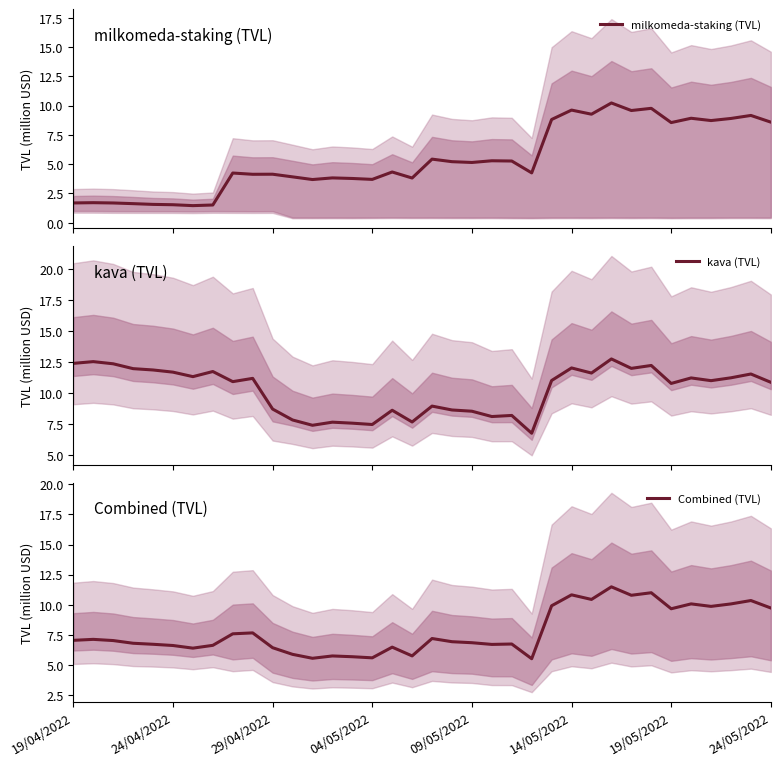

Rank the series by their maximum value, from highest to lowest.

kava (TVL), Combined (TVL), milkomeda-staking (TVL)